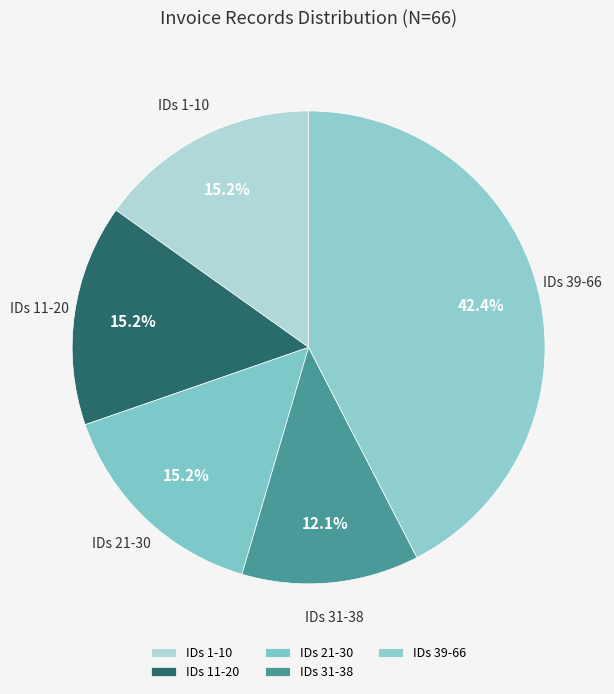

What is the largest slice in the pie chart?

IDs 39-66